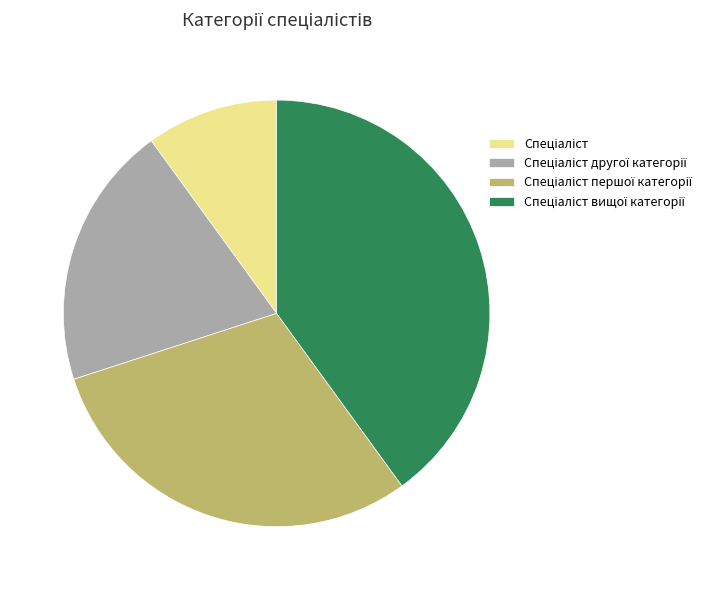

Is there any slice that represents more than half of the pie?

No